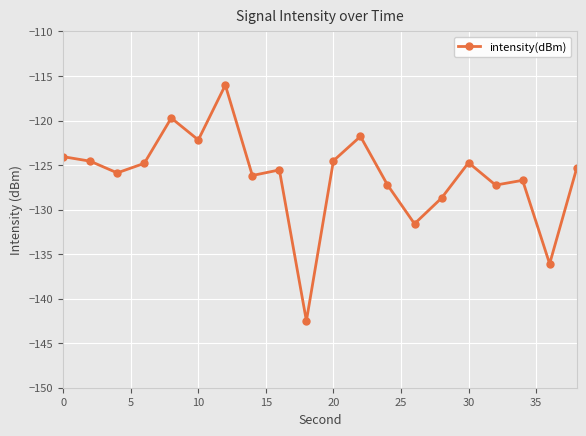

What is the value of the 13th point from the left?

-127.2